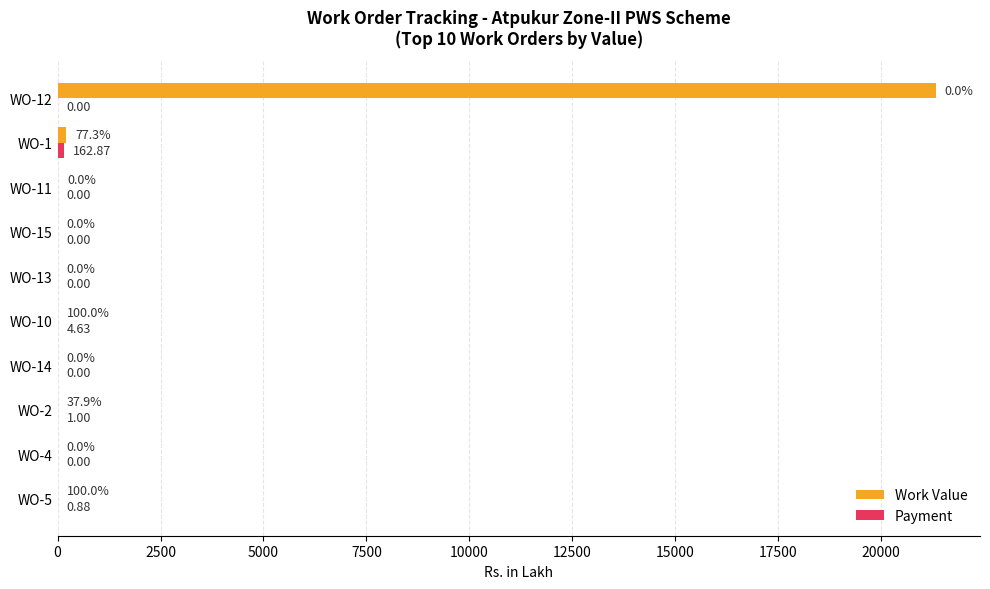

At which category is the sum across all series the highest?

WO-12